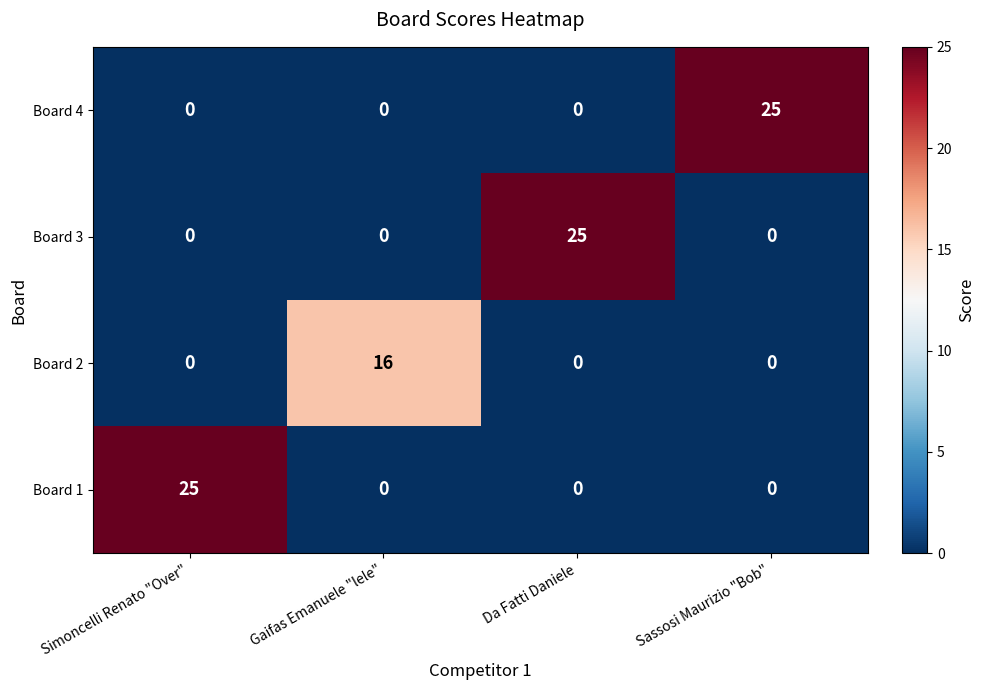

Reading left to right, transcribe all the data shown in this chart.

Board 4: 0	0	0	25
Board 3: 0	0	25	0
Board 2: 0	16	0	0
Board 1: 25	0	0	0